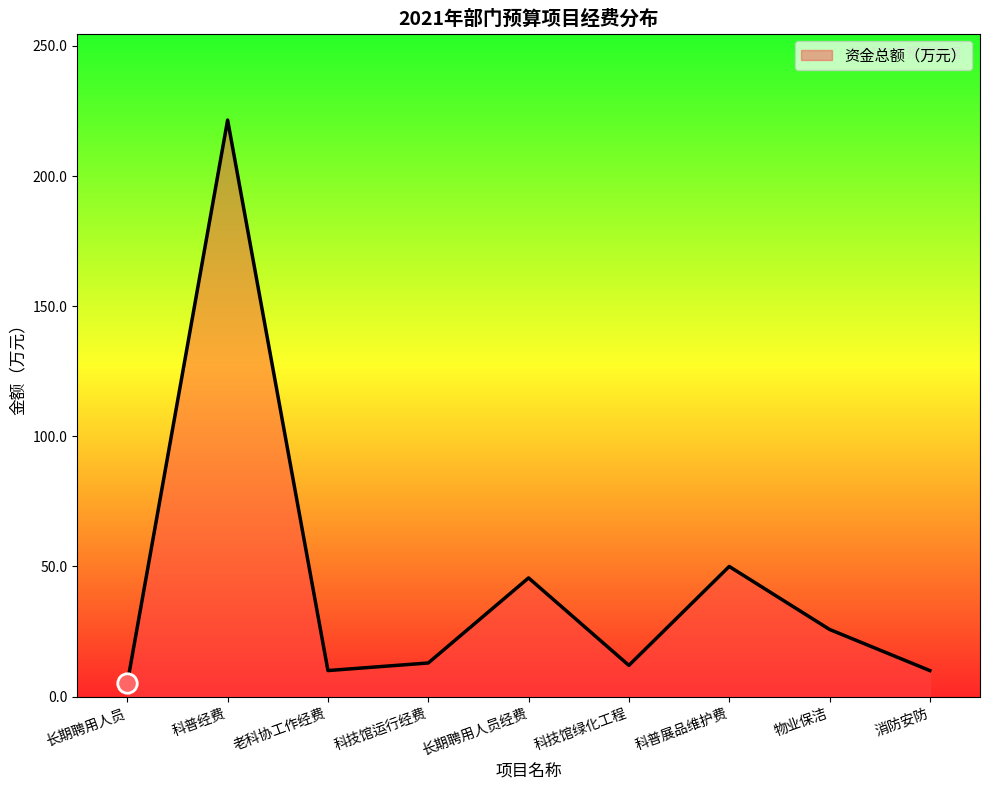

True or false: the data shows 221.5 at 科普经费.

True